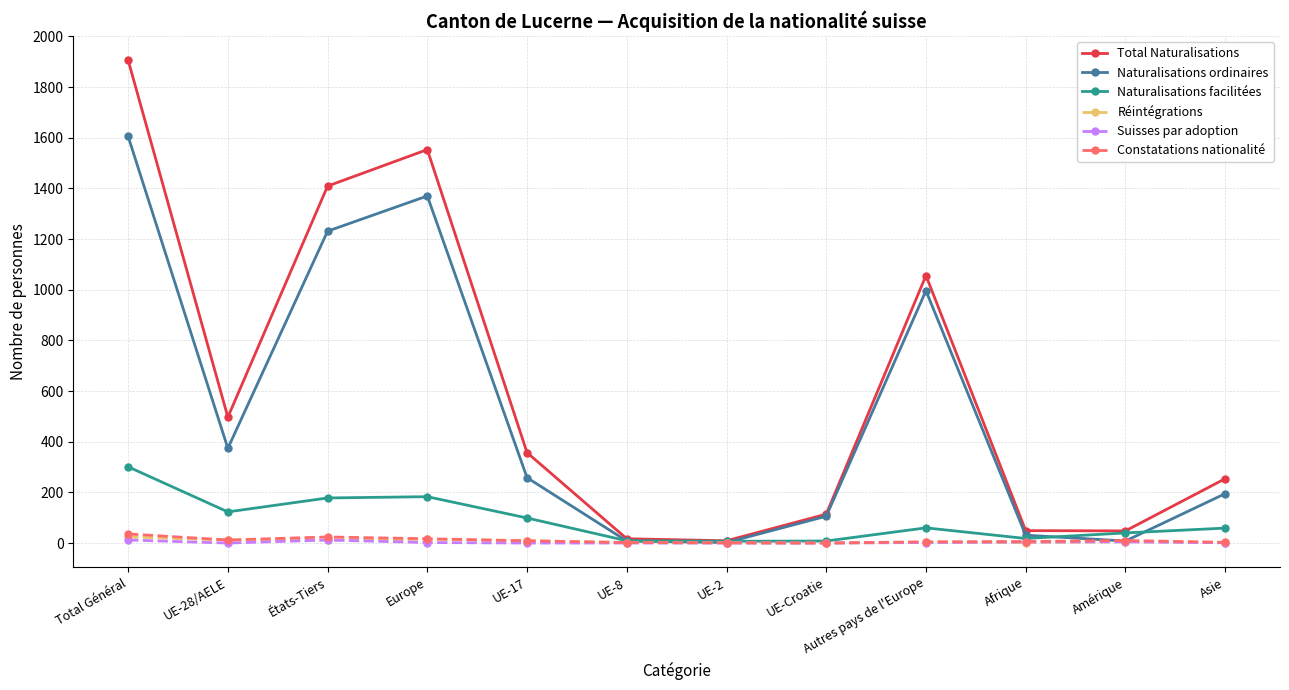

What is the difference between the second highest and second lowest values in the Naturalisations ordinaires series?

1362